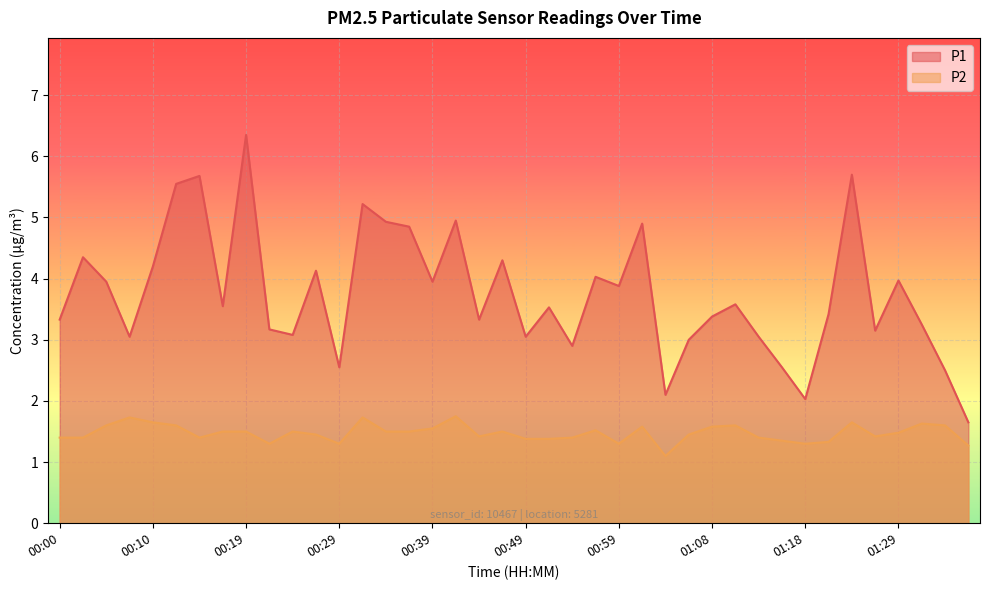

How many interior local valleys does the P2 series have?

8